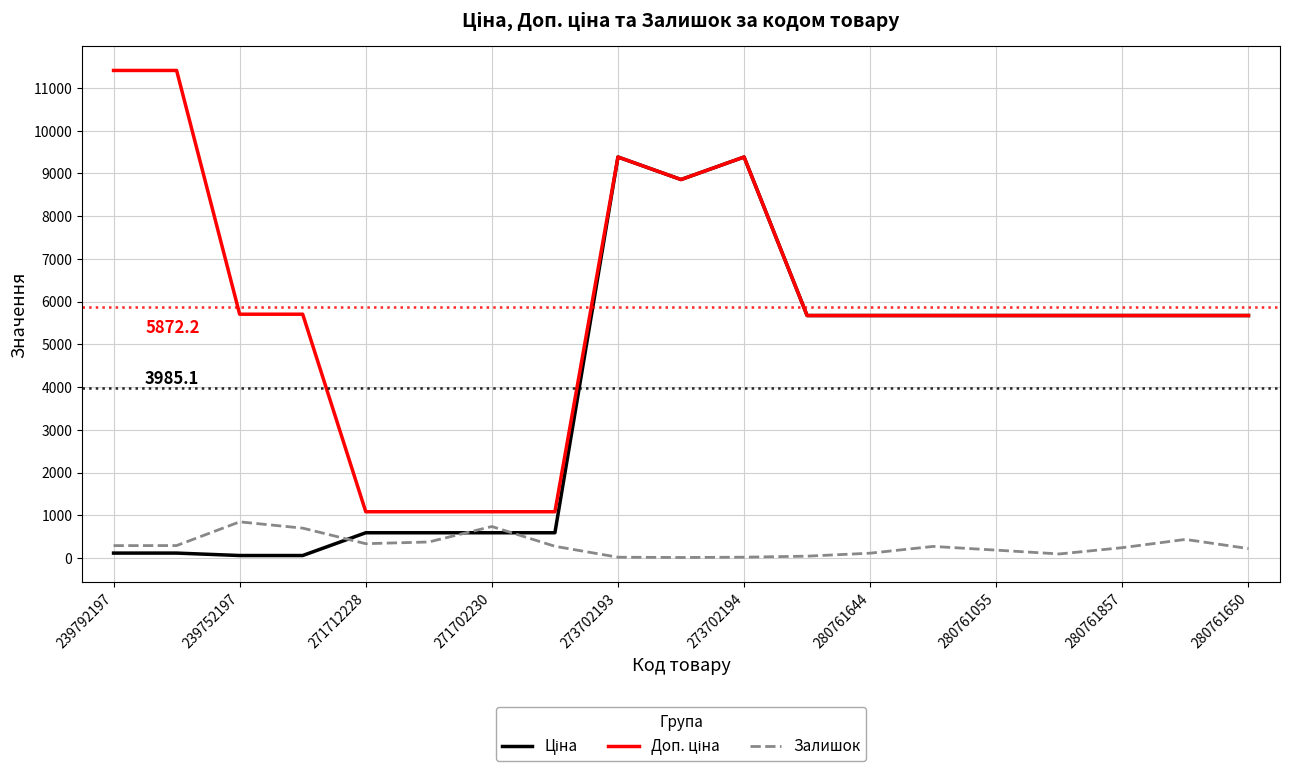

What is the maximum value shown in the chart?

11410.0